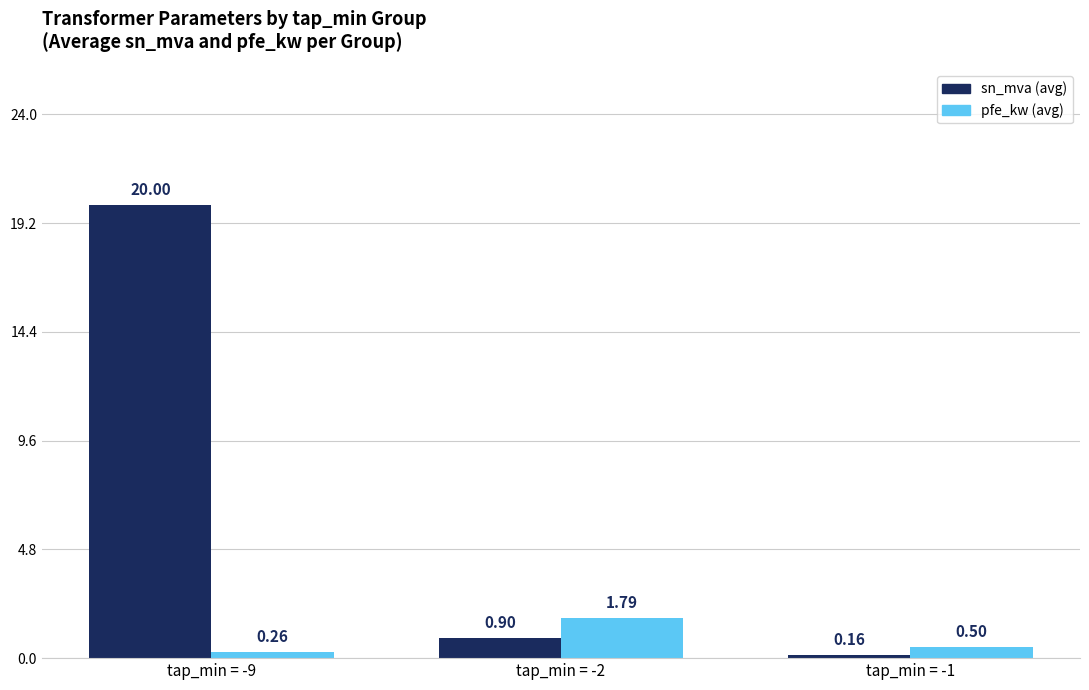

Rank the series by their average value, from highest to lowest.

sn_mva (avg), pfe_kw (avg)